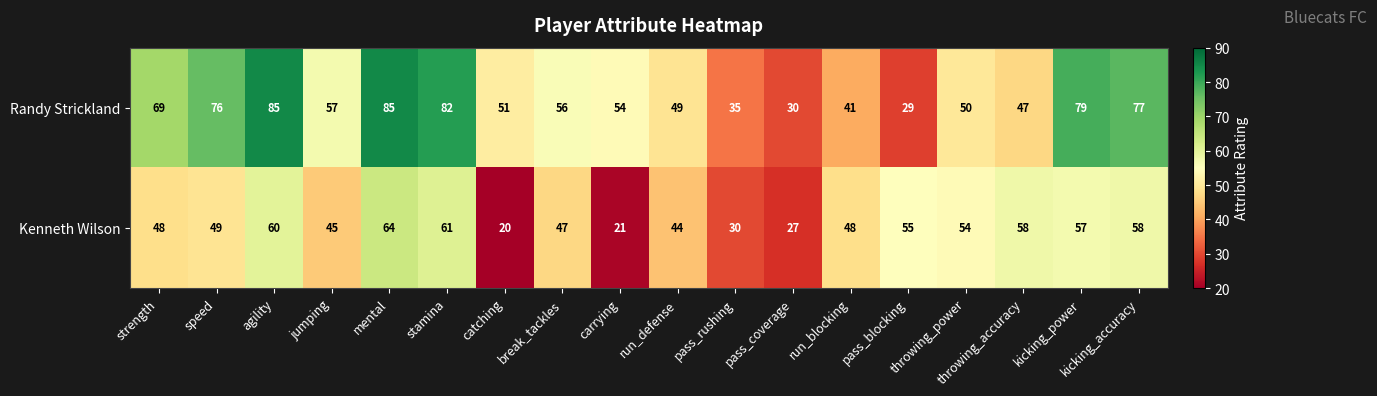

What is the sum of all Kenneth Wilson values?

846